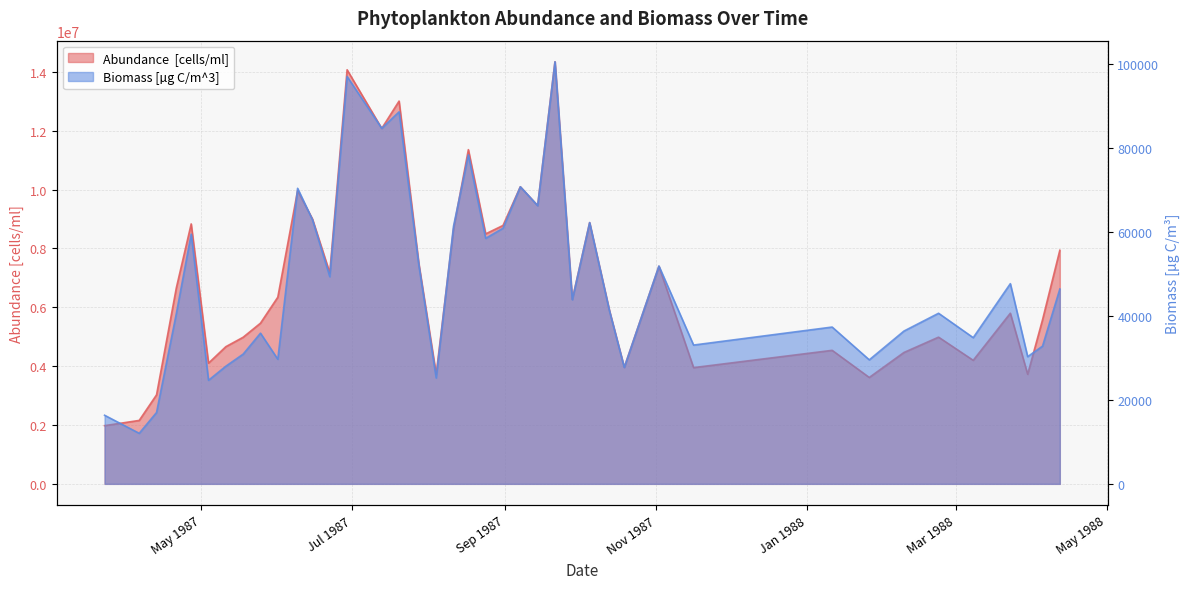

True or false: Abundance  [cells/ml] and Biomass [µg C/m^3] intersect in this chart.

False